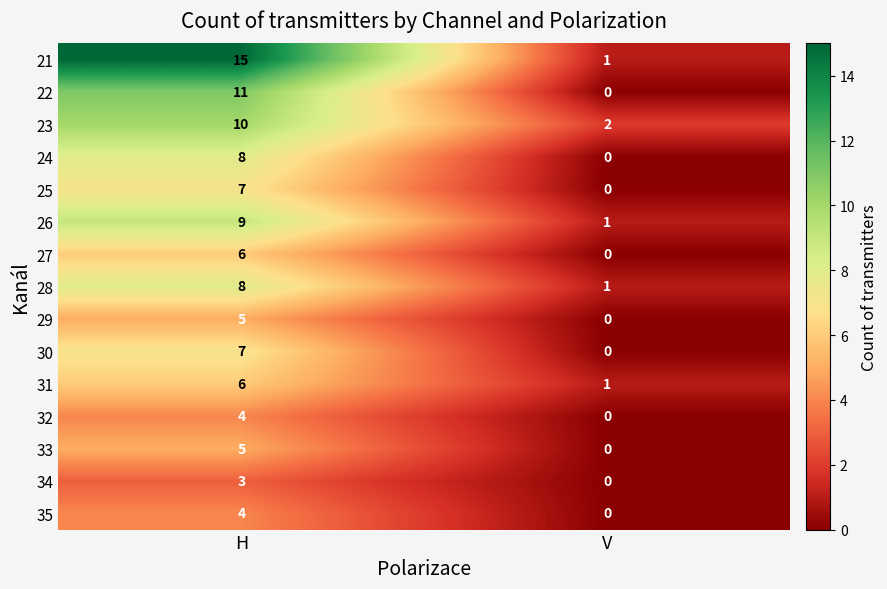

Reading left to right, transcribe all the data shown in this chart.

21: 15	1
22: 11	0
23: 10	2
24: 8	0
25: 7	0
26: 9	1
27: 6	0
28: 8	1
29: 5	0
30: 7	0
31: 6	1
32: 4	0
33: 5	0
34: 3	0
35: 4	0